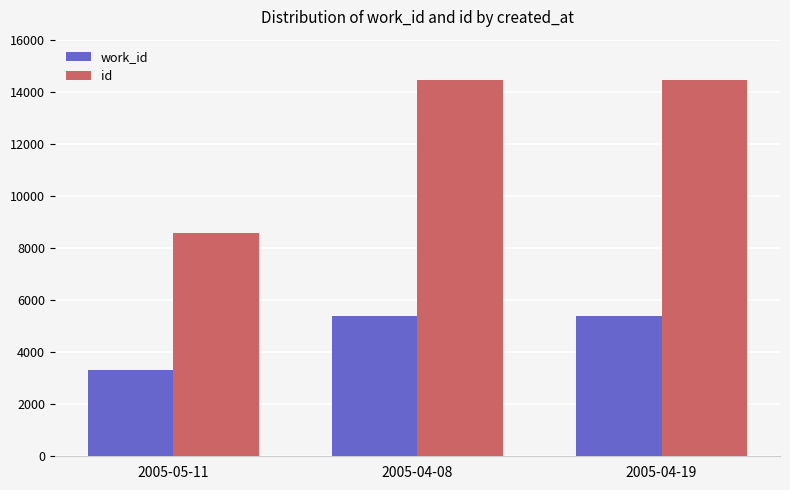

At which label is id closest to 11520?

2005-04-08